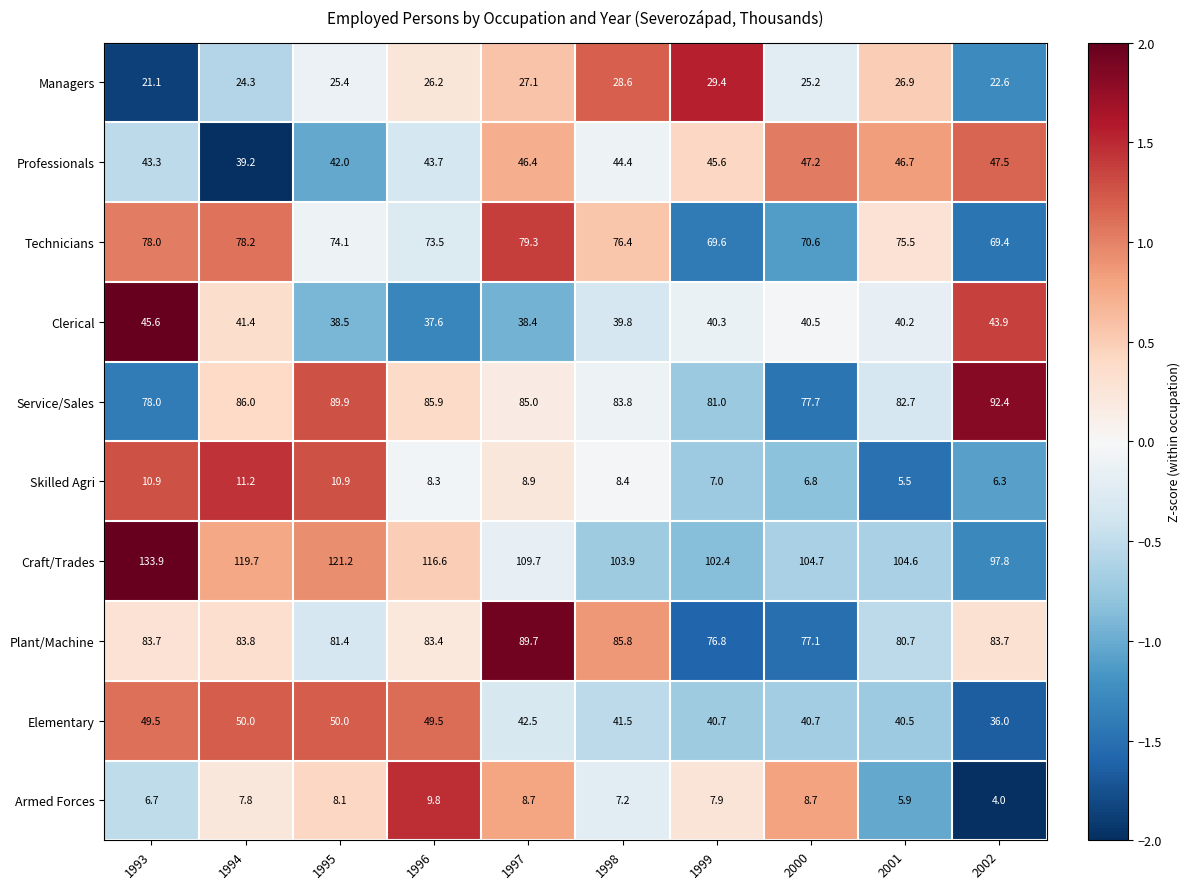

What is the greatest value displayed?

133.9